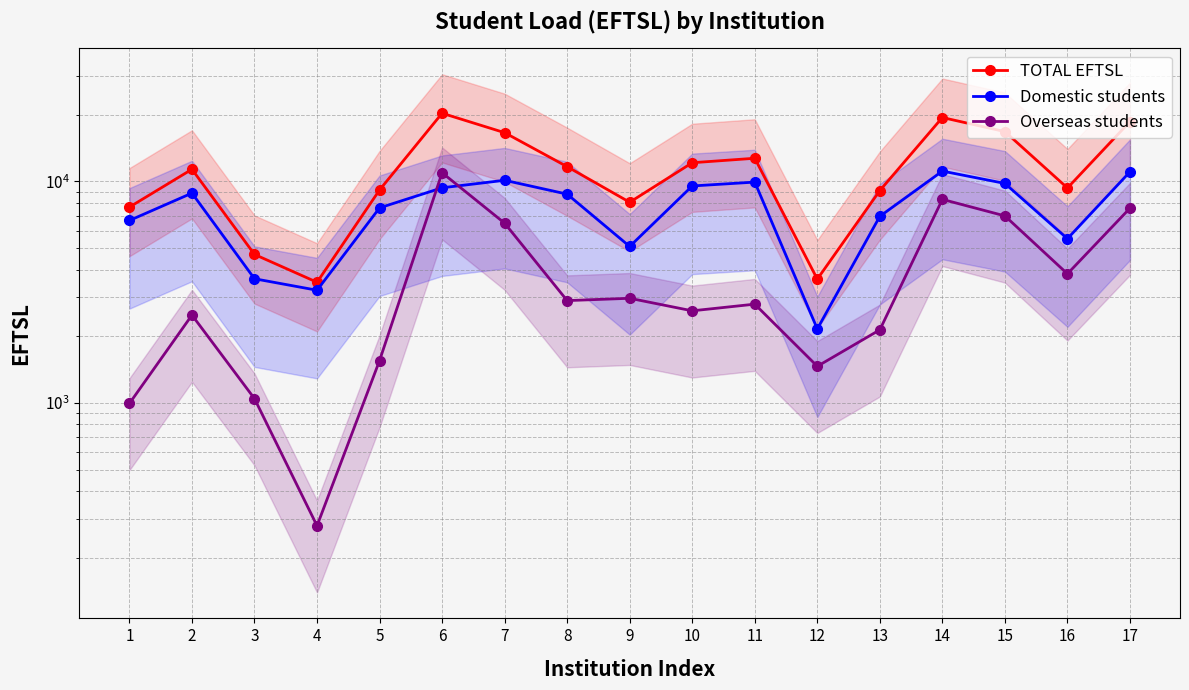

What is the sum of the Domestic students values at 7 and 5?

17721